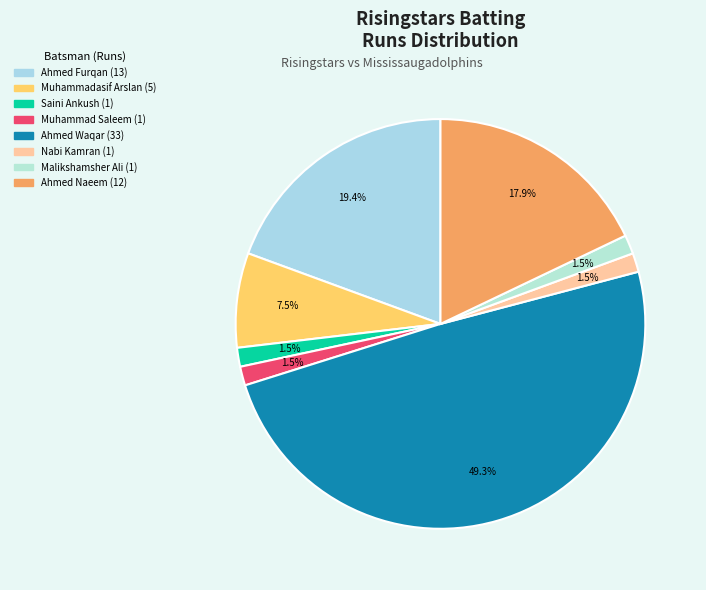

How many slices are in this pie chart?

8